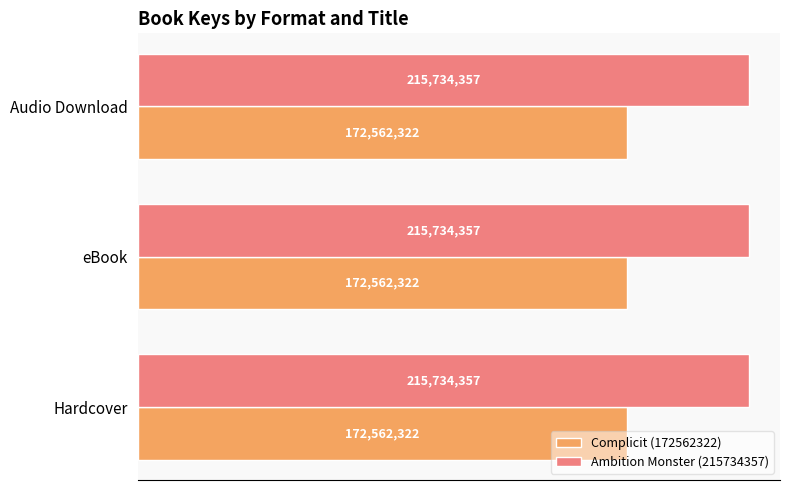

How many bars are there in total?

6